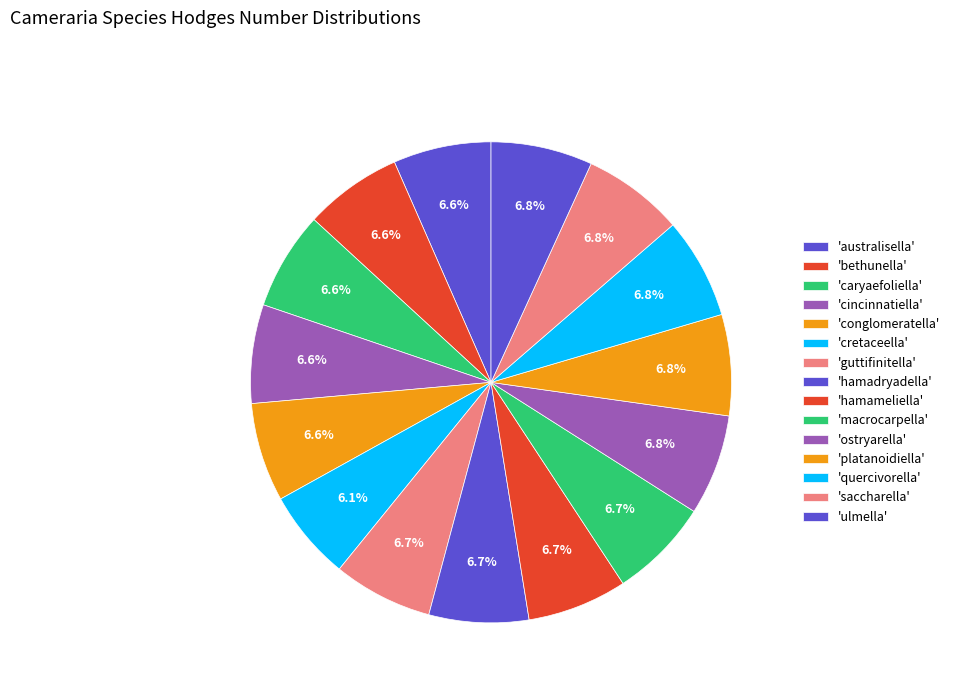

What is the largest slice in the pie chart?

ulmella